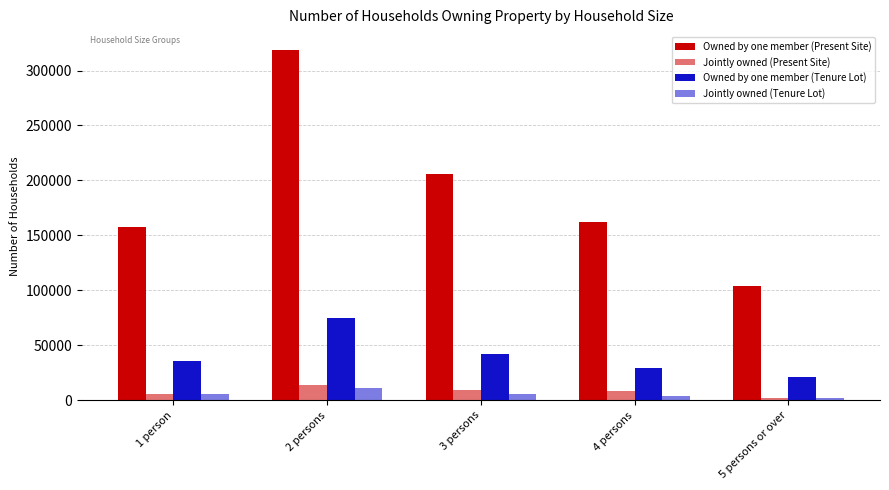

How many distinct data groups are displayed?

4